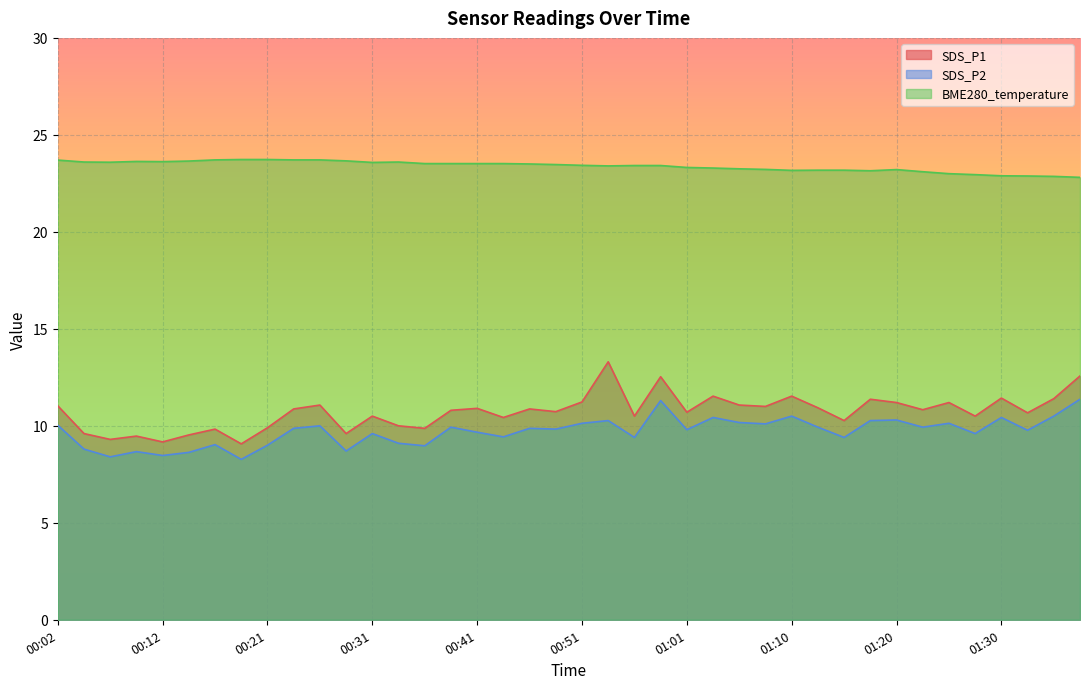

What is the difference between the second highest and second lowest values in the BME280_temperature series?

0.9